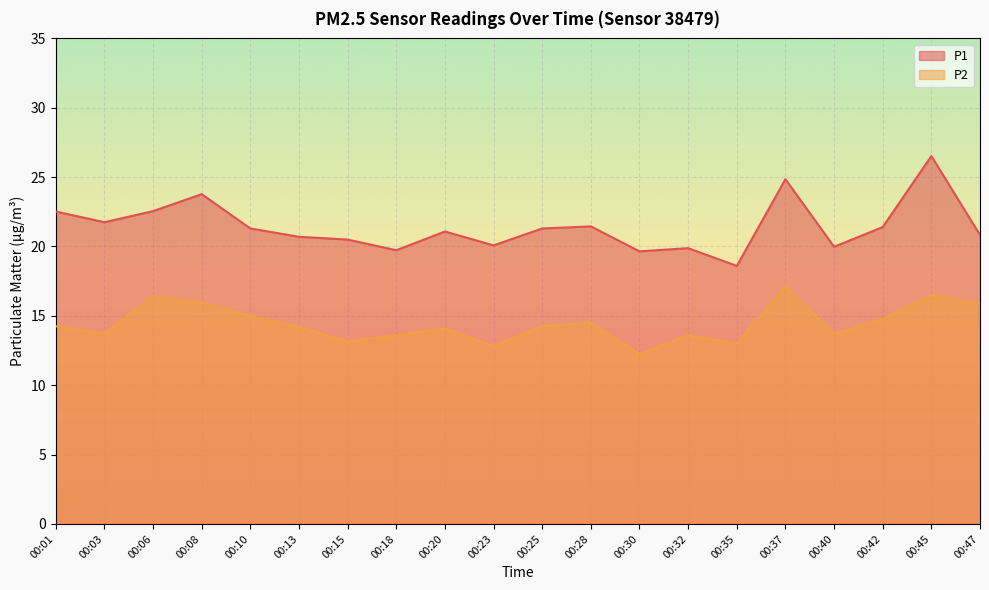

The P1 series shows 34.3 at 00:30. True or false?

False